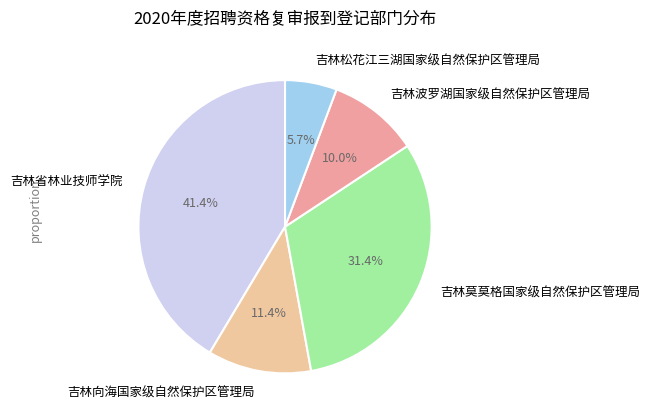

What percentage do 吉林向海国家级自然保护区管理局 and 吉林省林业技师学院 together represent?

52.9%